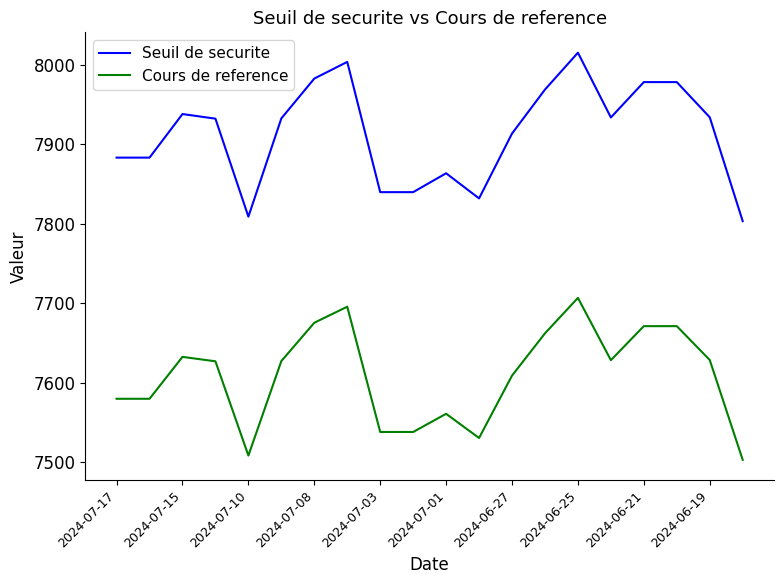

Rank the series by their average value, from highest to lowest.

Seuil de securite, Cours de reference